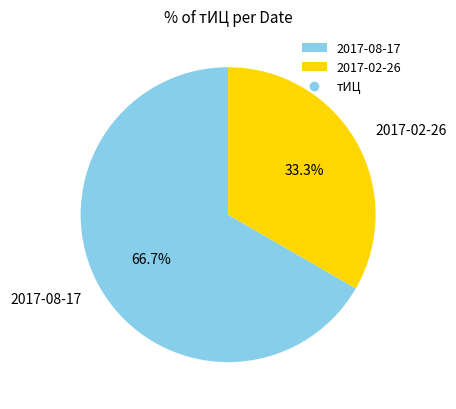

What is the ratio of the value at 2017-02-26 to the value at 2017-08-17?

0.5